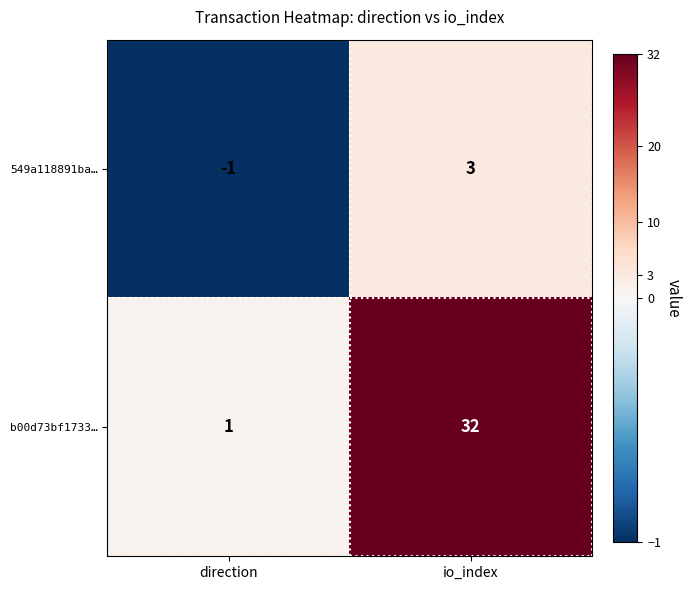

What is the sum of the b00d73bf1733… values at io_index and direction?

33